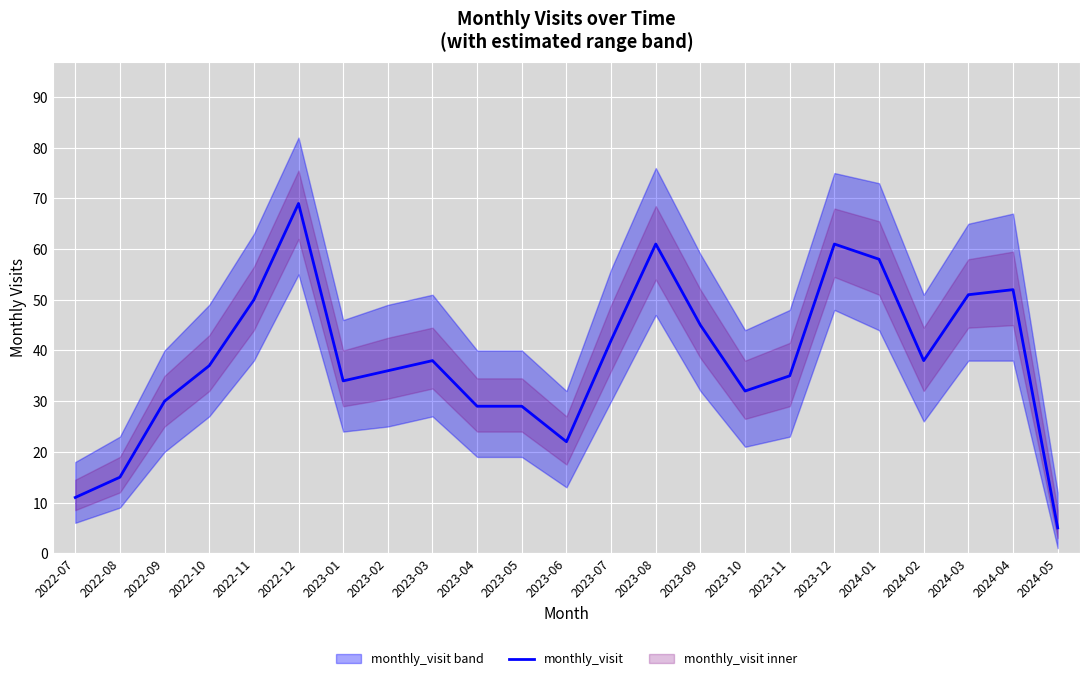

Read the value at 2024-05, to the nearest 5.

5